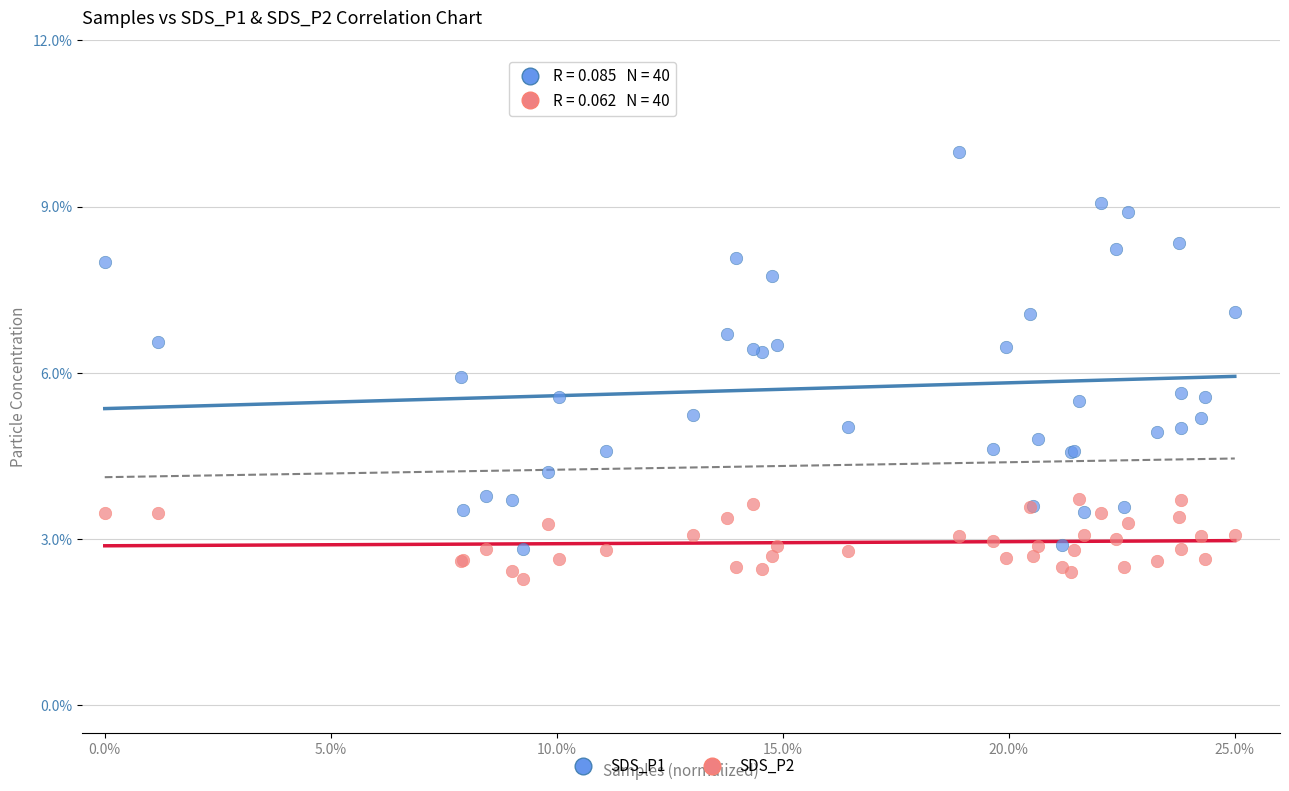

Which series contains the lowest Y value?

SDS_P2